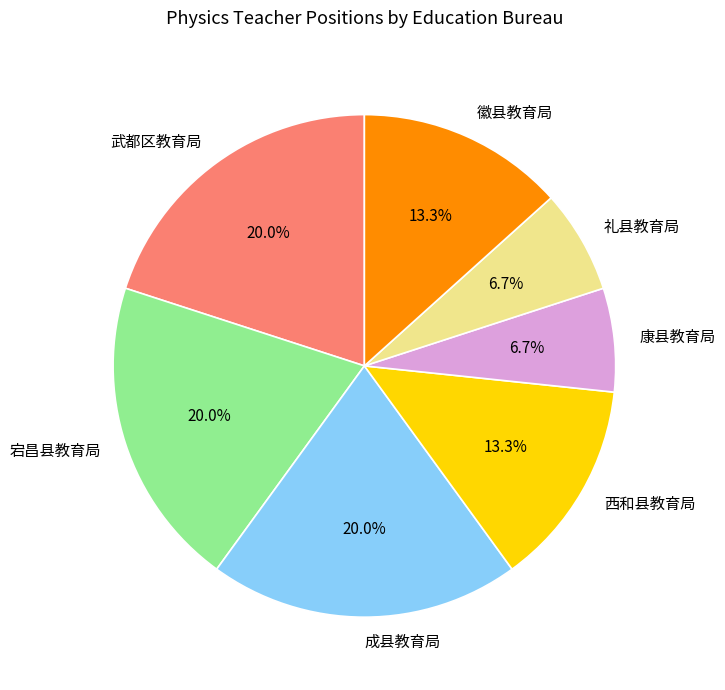

What percentage is the 成县教育局 slice, to the nearest percent?

20%